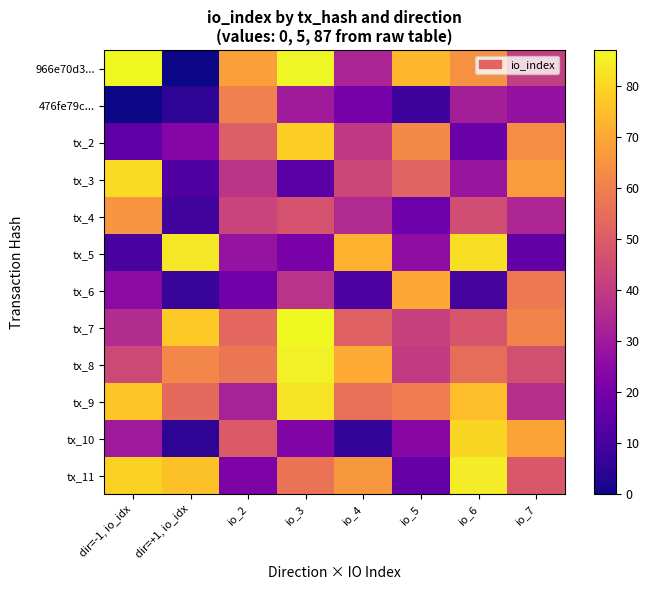

Reading left to right, extract all data points from this chart.

966e70d3...: dir=-1, io_idx=87.0	dir=+1, io_idx=0.0	io_2=67.9	io_3=86.1	io_4=33.1	io_5=73.1	io_6=64.4	io_7=40.9
476fe79c...: dir=-1, io_idx=0.0	dir=+1, io_idx=5.0	io_2=60.0	io_3=30.4	io_4=20.0	io_5=7.8	io_6=31.3	io_7=27.0
tx_2: dir=-1, io_idx=14.8	dir=+1, io_idx=23.5	io_2=50.5	io_3=78.3	io_4=39.1	io_5=62.6	io_6=17.4	io_7=63.5
tx_3: dir=-1, io_idx=80.9	dir=+1, io_idx=12.2	io_2=38.3	io_3=13.9	io_4=43.5	io_5=52.2	io_6=28.7	io_7=67.0
tx_4: dir=-1, io_idx=65.3	dir=+1, io_idx=8.7	io_2=42.6	io_3=47.0	io_4=34.8	io_5=18.3	io_6=45.2	io_7=33.9
tx_5: dir=-1, io_idx=10.4	dir=+1, io_idx=83.5	io_2=27.8	io_3=20.9	io_4=72.2	io_5=26.1	io_6=81.8	io_7=15.7
tx_6: dir=-1, io_idx=25.2	dir=+1, io_idx=7.0	io_2=19.1	io_3=37.4	io_4=11.3	io_5=69.6	io_6=9.6	io_7=58.3
tx_7: dir=-1, io_idx=35.7	dir=+1, io_idx=77.4	io_2=53.1	io_3=87.0	io_4=51.3	io_5=41.8	io_6=47.9	io_7=60.9
tx_8: dir=-1, io_idx=44.4	dir=+1, io_idx=61.8	io_2=57.4	io_3=85.3	io_4=70.5	io_5=40.0	io_6=54.8	io_7=46.1
tx_9: dir=-1, io_idx=76.6	dir=+1, io_idx=53.9	io_2=32.2	io_3=82.7	io_4=55.7	io_5=59.2	io_6=74.8	io_7=36.5
tx_10: dir=-1, io_idx=29.6	dir=+1, io_idx=5.2	io_2=49.6	io_3=22.6	io_4=6.1	io_5=24.4	io_6=80.0	io_7=68.7
tx_11: dir=-1, io_idx=79.2	dir=+1, io_idx=75.7	io_2=21.8	io_3=56.6	io_4=66.1	io_5=16.5	io_6=84.4	io_7=48.7